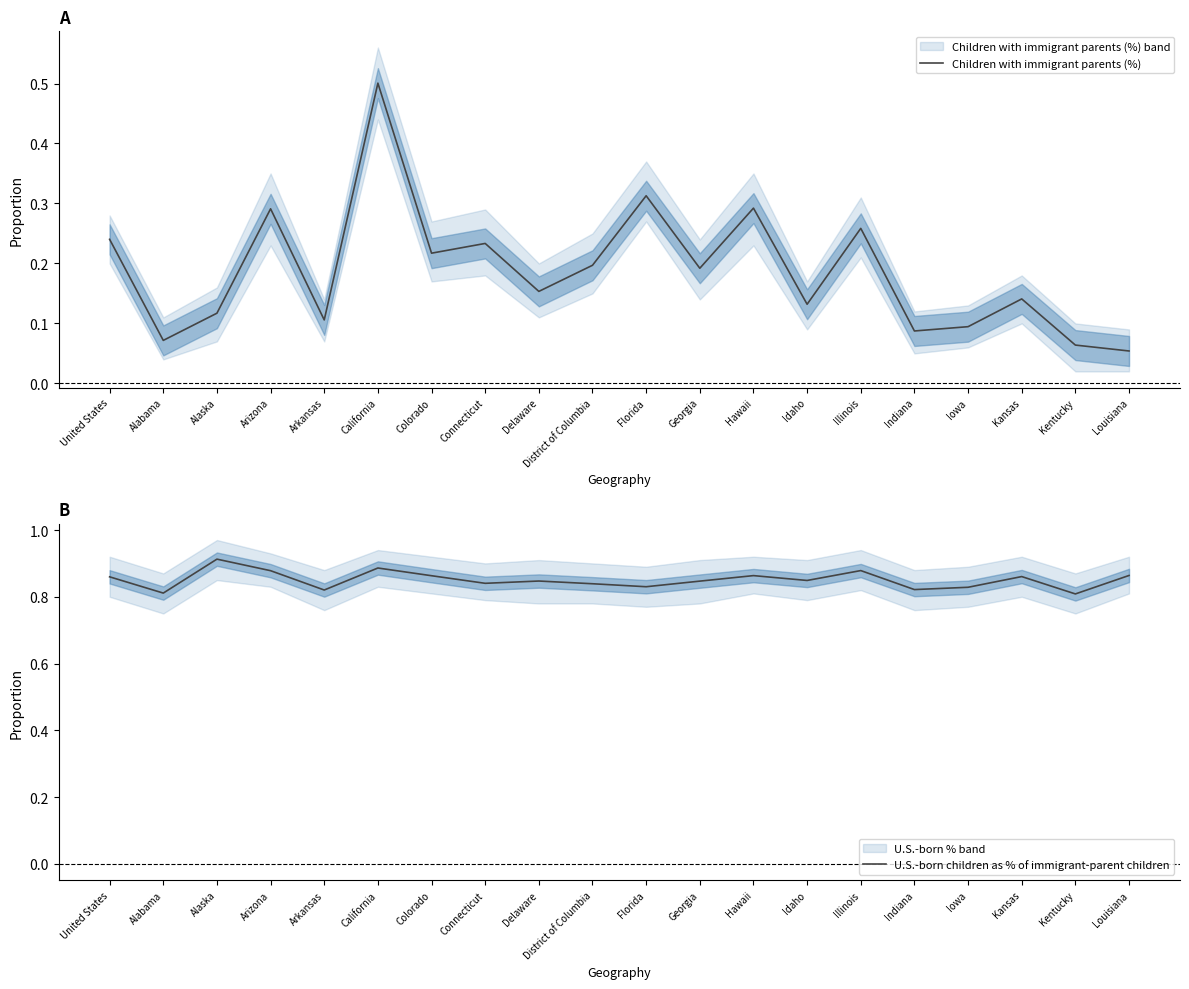

List the series in order of their peak value, highest first.

U.S.-born children as % of immigrant-parent children, Children with immigrant parents (%)